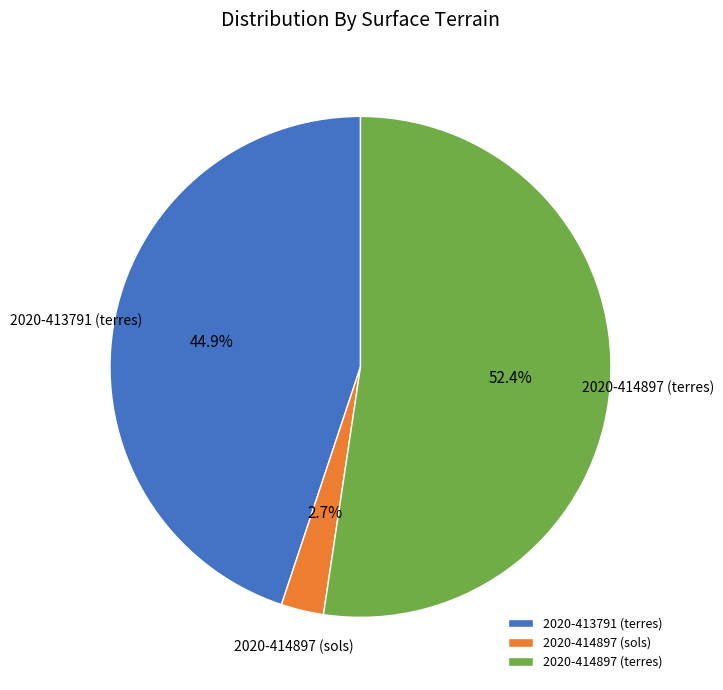

Count the number of slices in the pie.

3